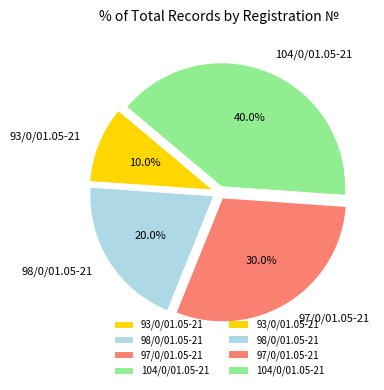

Which slice is the smallest?

93/0/01.05-21